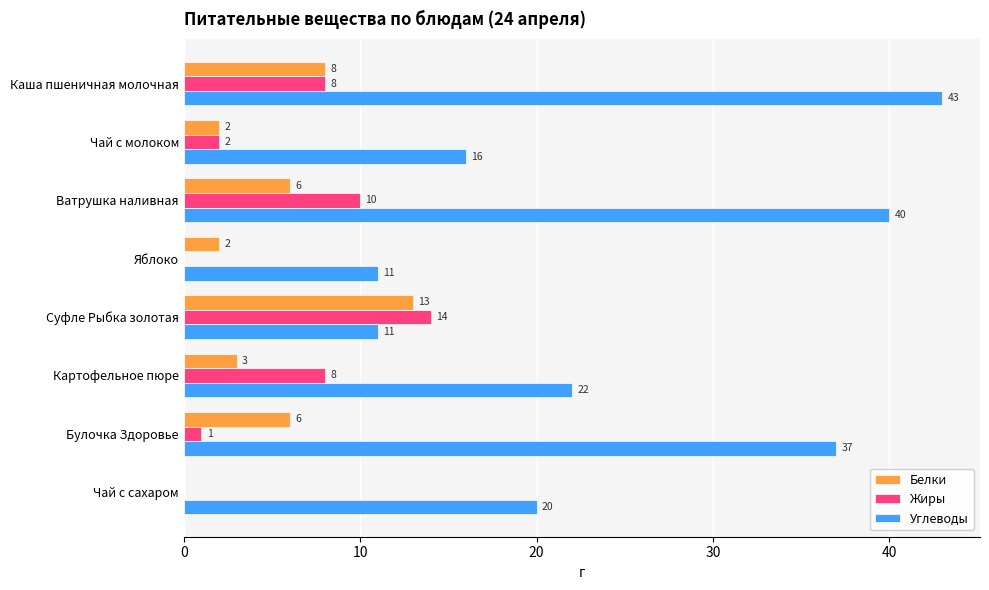

What is the approximate value of Белки at Ватрушка наливная, to the nearest 10?

10